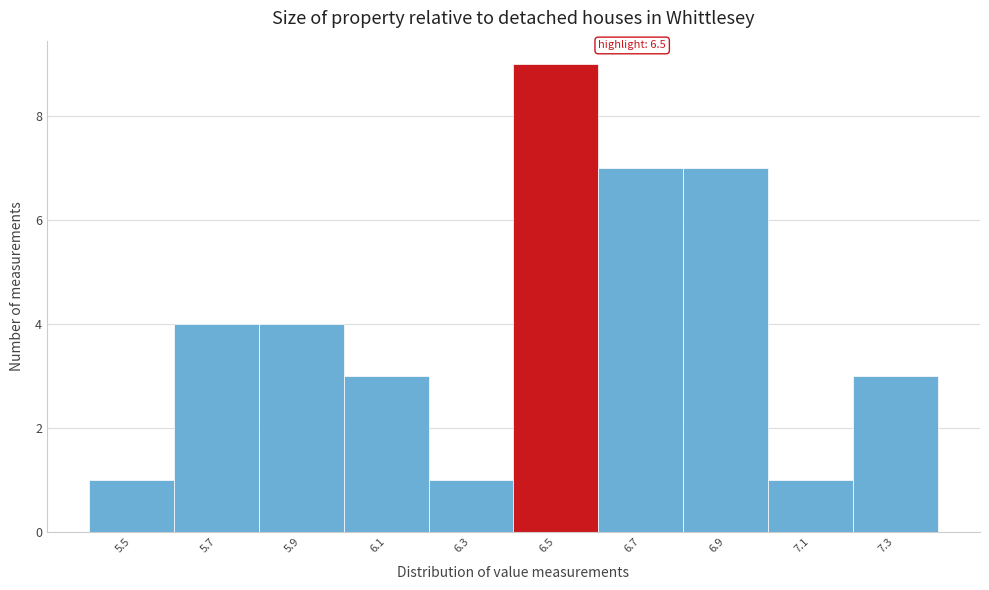

Over which range of the x-axis is the bar tallest?

6.4 to 6.6